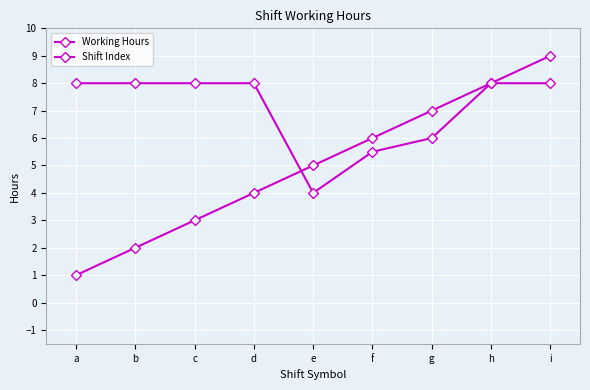

What is the difference between the maximum and minimum values in the Shift Index series?

8.0